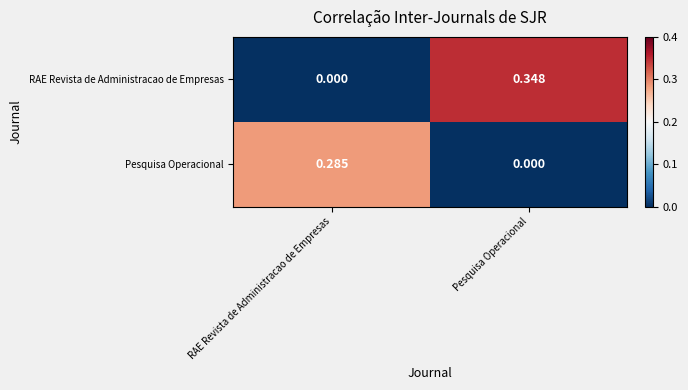

Which category has the highest value in the Pesquisa Operacional series?

RAE Revista de Administracao de Empresas